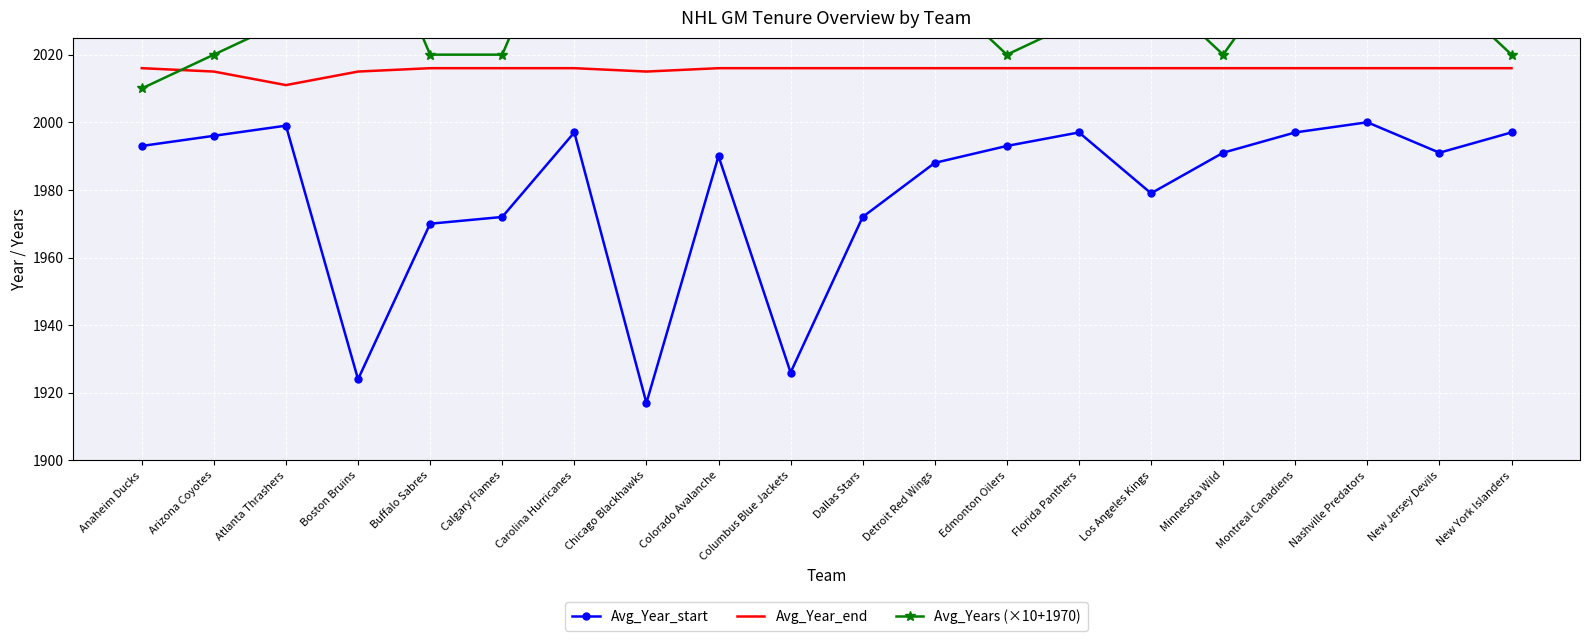

Is it true that Avg_Year_start equals 1924 at Boston Bruins?

True